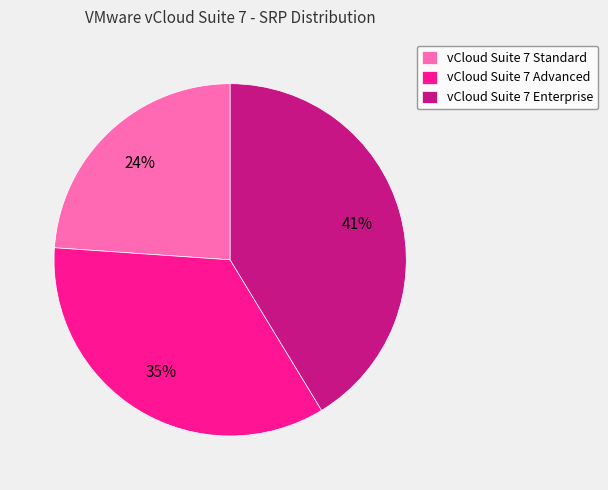

Combined, do vCloud Suite 7 Advanced and vCloud Suite 7 Standard account for over 50%?

Yes